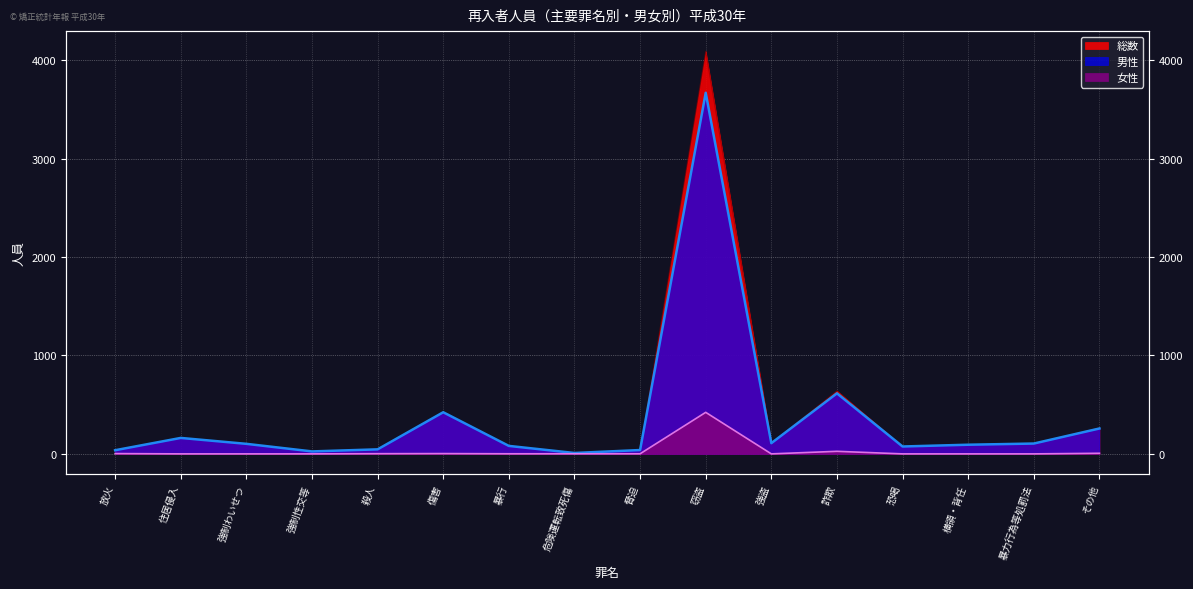

Which series has the largest range (max minus min)?

総数